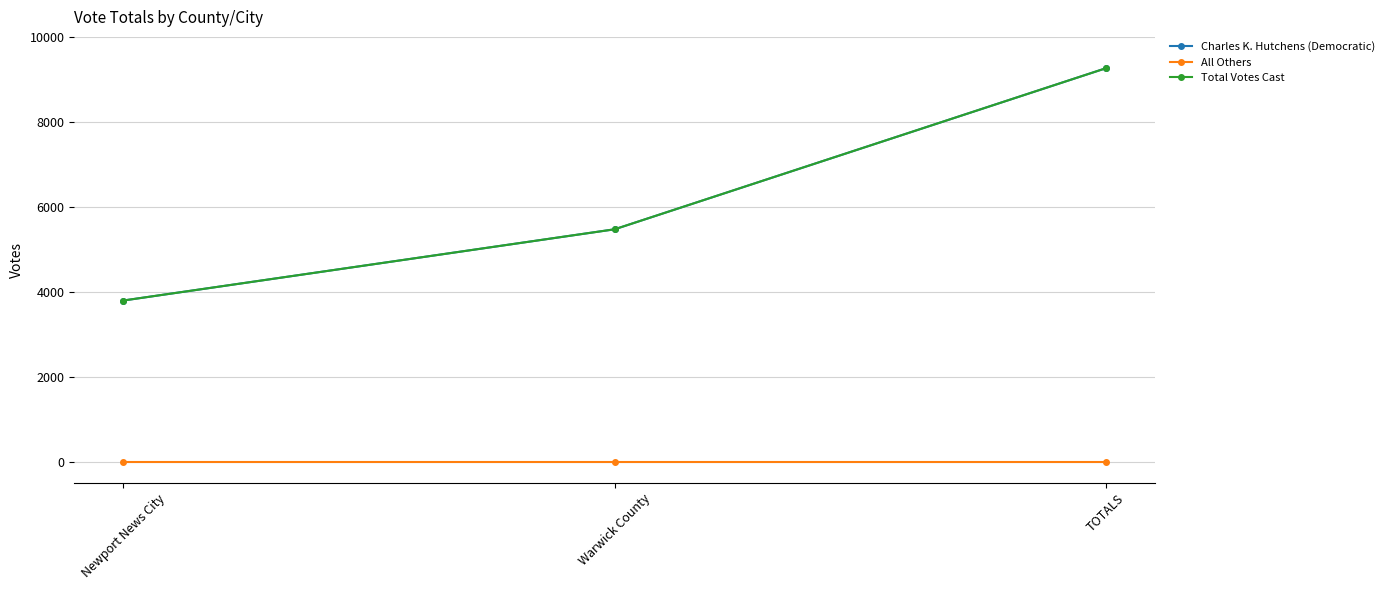

Reading left to right, what are all the values shown in this chart?

Charles K. Hutchens (Democratic): Newport News City=3792	Warwick County=5469	TOTALS=9261
All Others: Newport News City=0	Warwick County=0	TOTALS=0
Total Votes Cast: Newport News City=3792	Warwick County=5469	TOTALS=9261